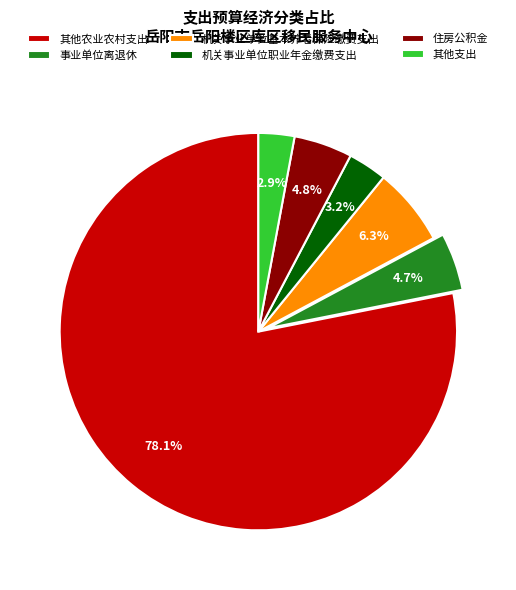

What percentage is the 机关事业单位基本养老保险缴费支出 slice, to the nearest percent?

6%